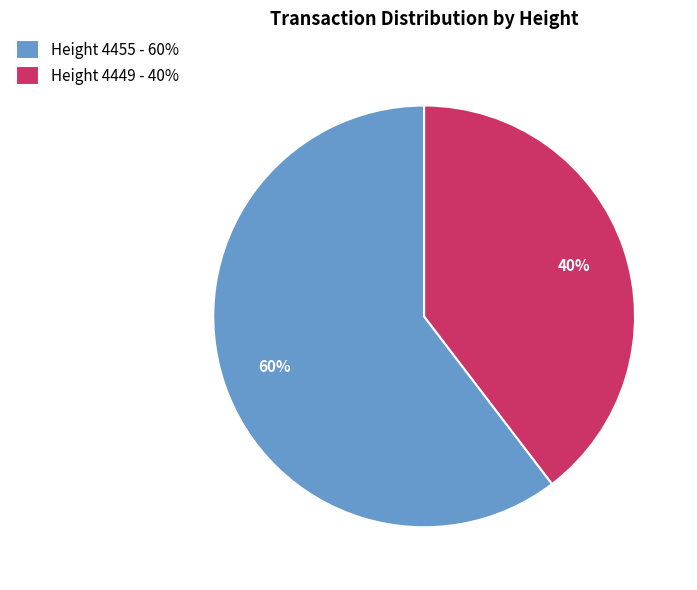

To the nearest percent, what is the average slice percentage?

50%